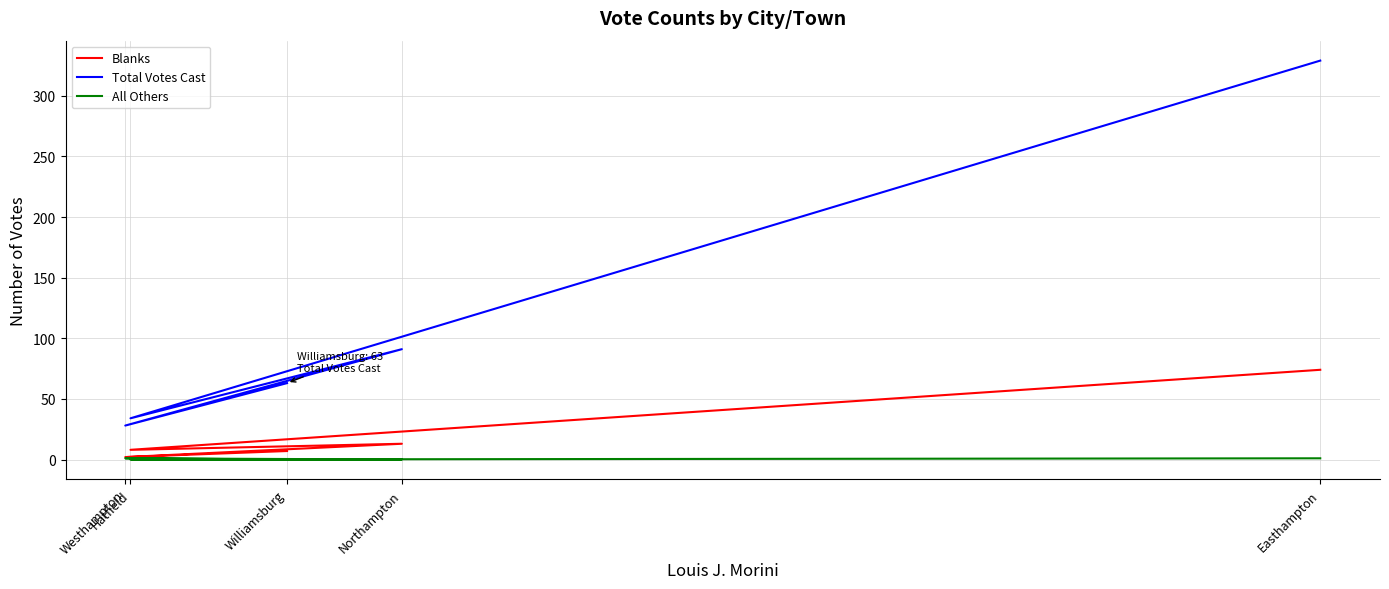

What is the average value of the Total Votes Cast series?

109